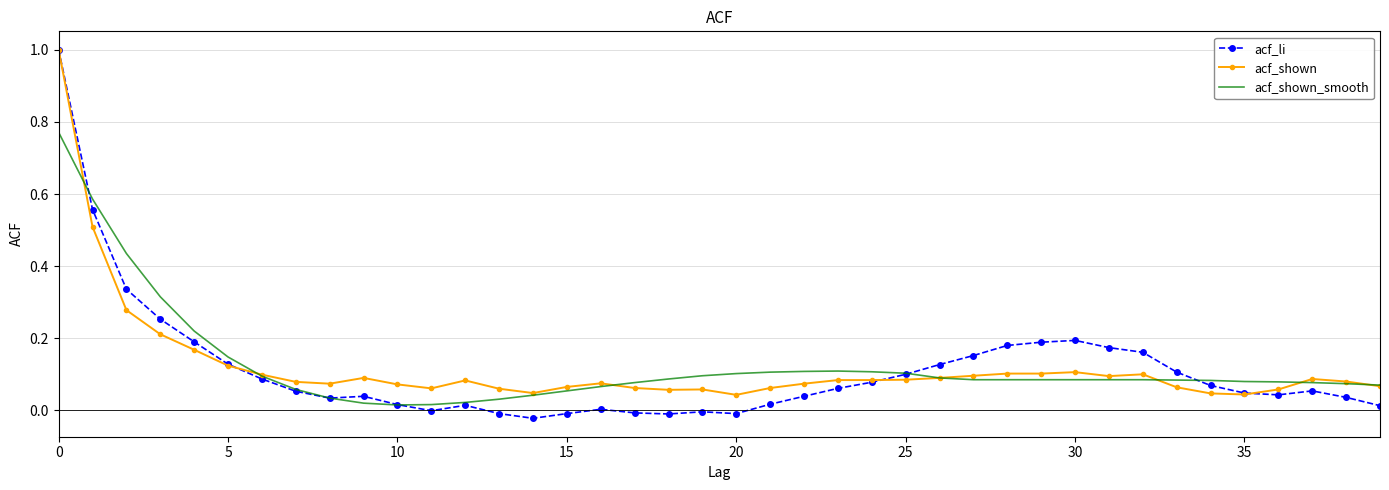

What is the maximum value for acf_li?

1.0